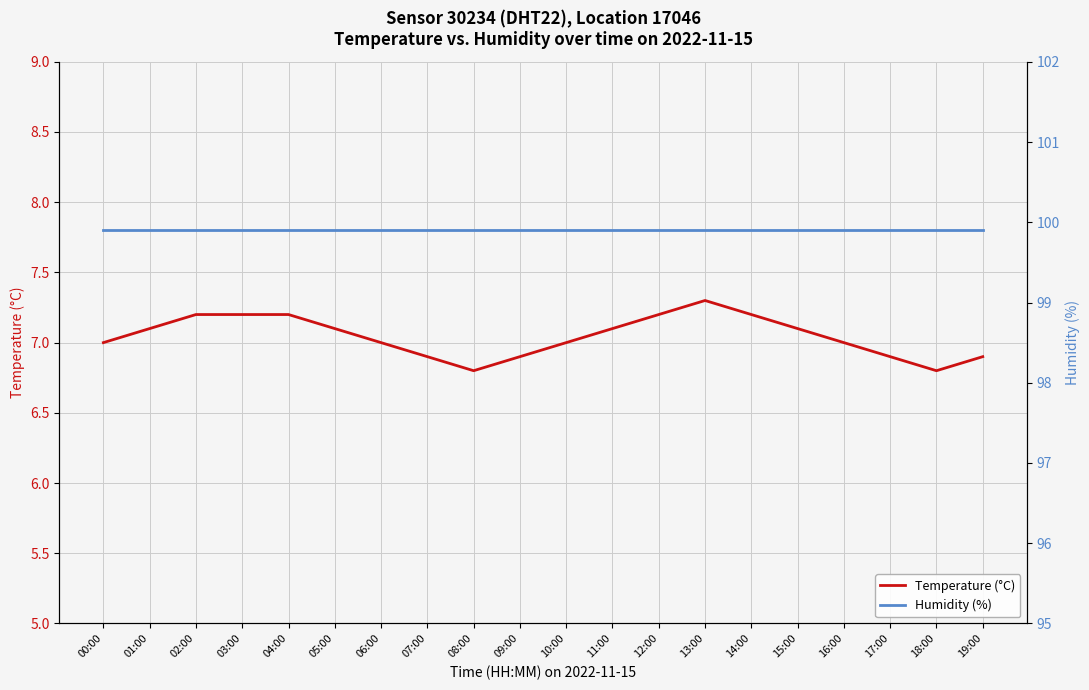

True or false: Humidity (%) has more than 0 interior local peaks.

False